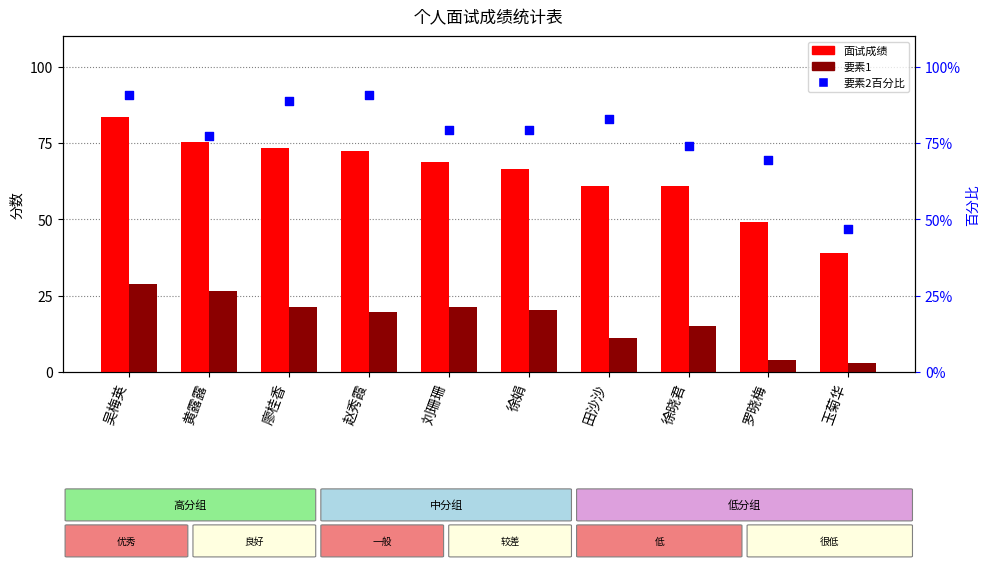

What are all the series names shown in the legend?

面试成绩, 要素1, 要素2百分比